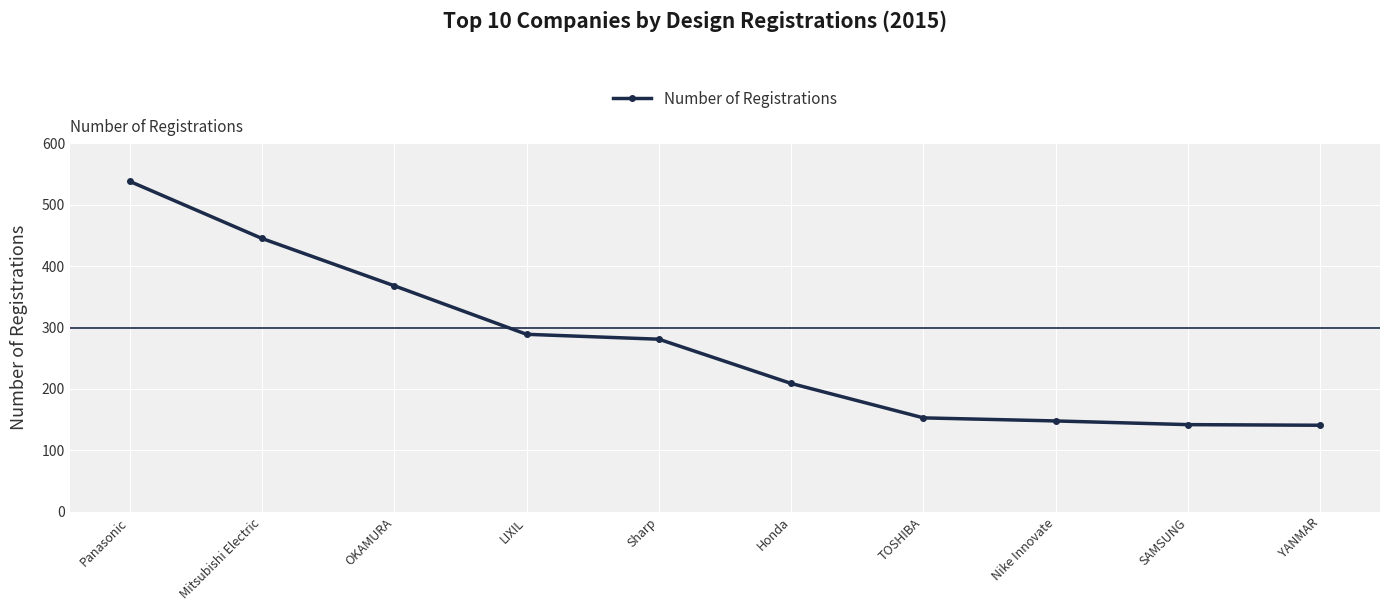

How many data points are less than 281?

5